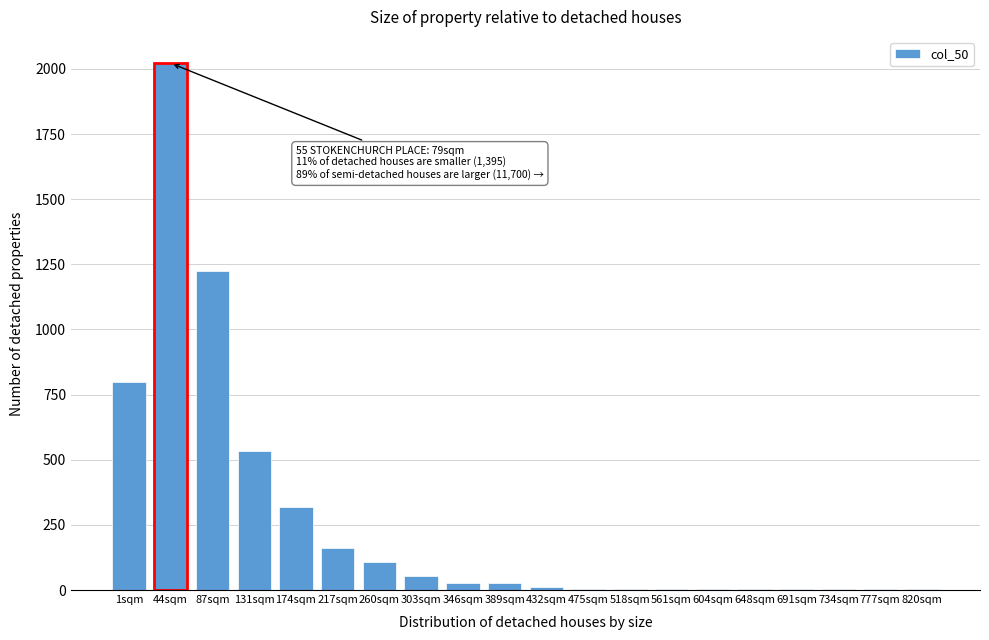

What is the maximum value shown in the chart?

2022